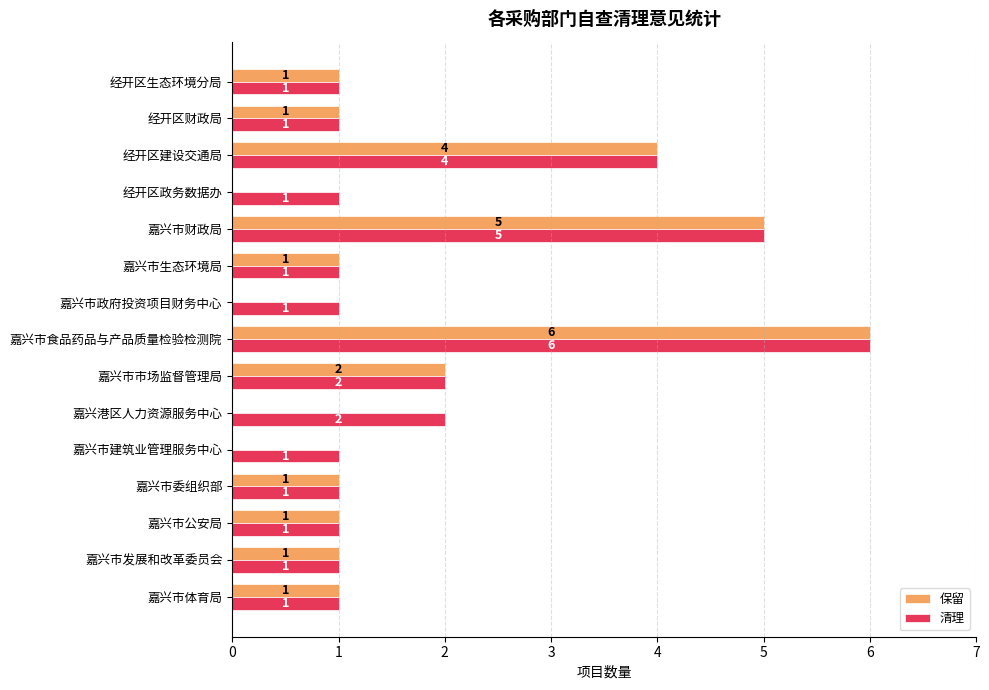

What is the sum of all 保留 values?

24